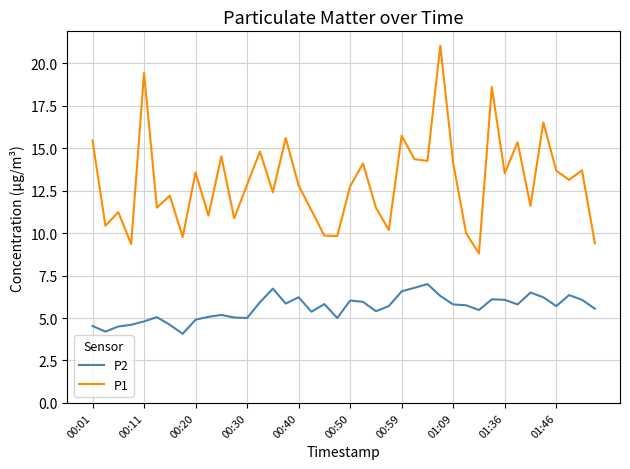

List the series in order of their peak value, lowest first.

P2, P1